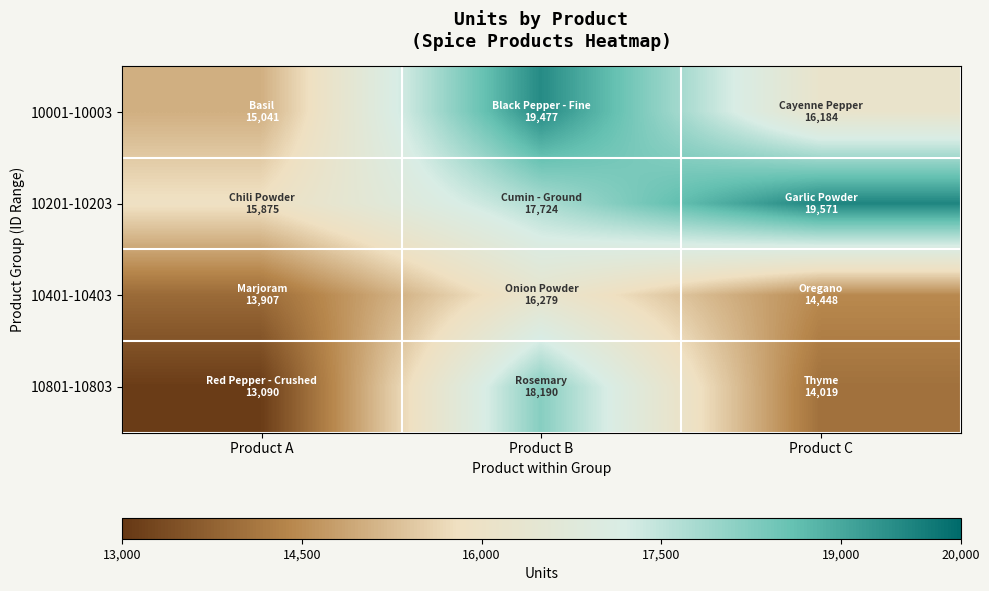

What is the total value across all series at Product C?

64222